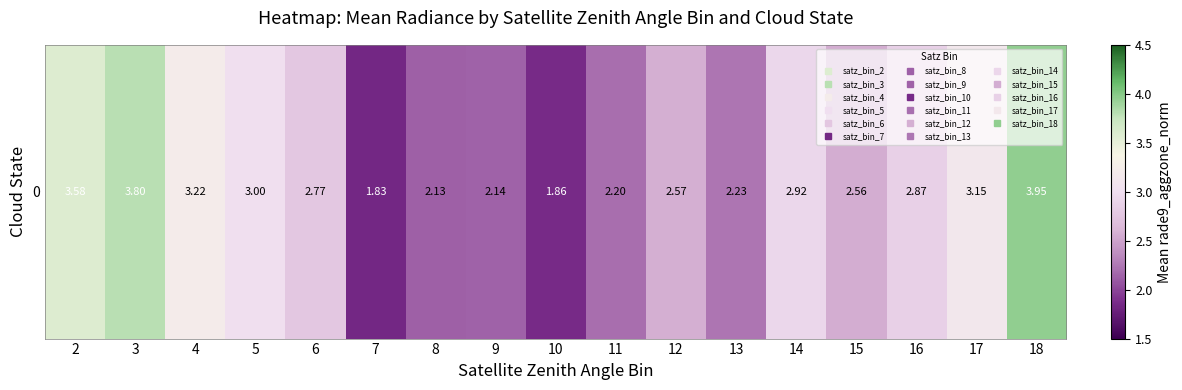

What is the smallest value displayed?

1.8